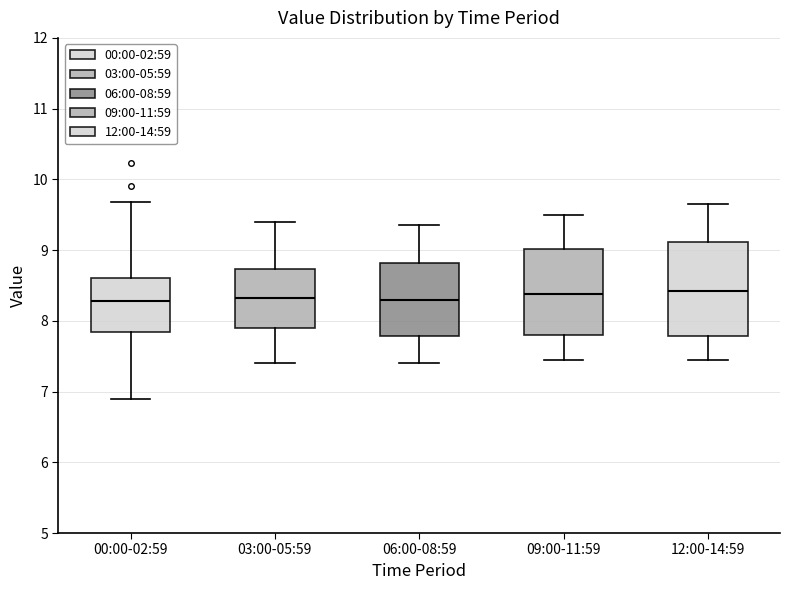

Reading left to right, transcribe this box plot: for each box, give where its median line is, the range the box spans, and where its two whiskers end, as read against the y-axis. The values are not printed on the chart, so give them approximately, as read against the axis.

00:00-02:59: median 8.3, box 7.8 to 8.6, whiskers 6.9 to 9.7
03:00-05:59: median 8.3, box 7.9 to 8.7, whiskers 7.4 to 9.4
06:00-08:59: median 8.3, box 7.8 to 8.8, whiskers 7.4 to 9.4
09:00-11:59: median 8.4, box 7.8 to 9.0, whiskers 7.5 to 9.5
12:00-14:59: median 8.4, box 7.8 to 9.1, whiskers 7.5 to 9.7